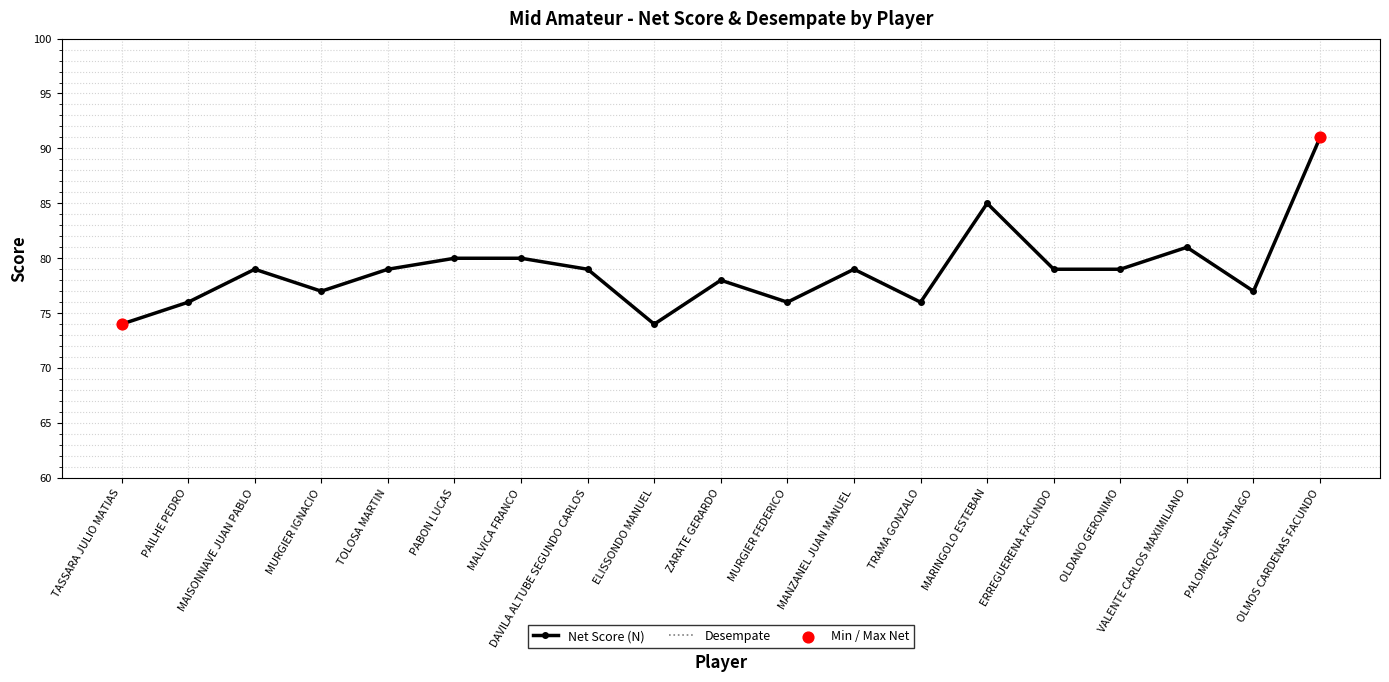

Approximately how many times larger is the value at MALVICA FRANCO compared to OLMOS CARDENAS FACUNDO?

0.9